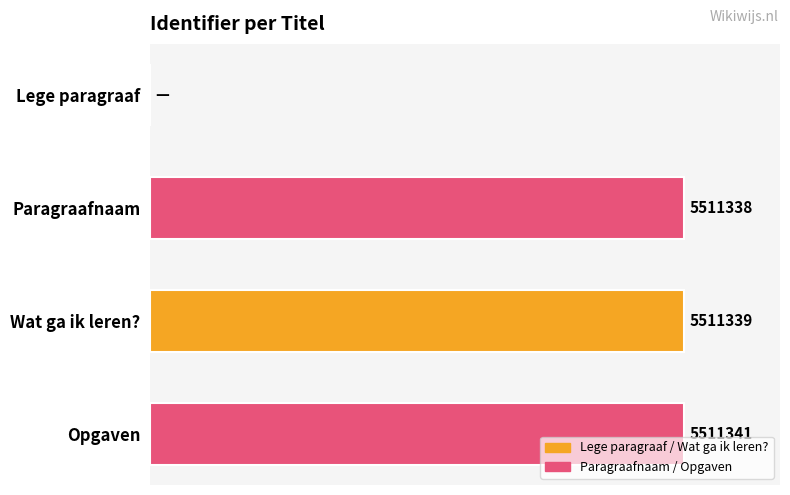

Are the bars horizontal?

Yes